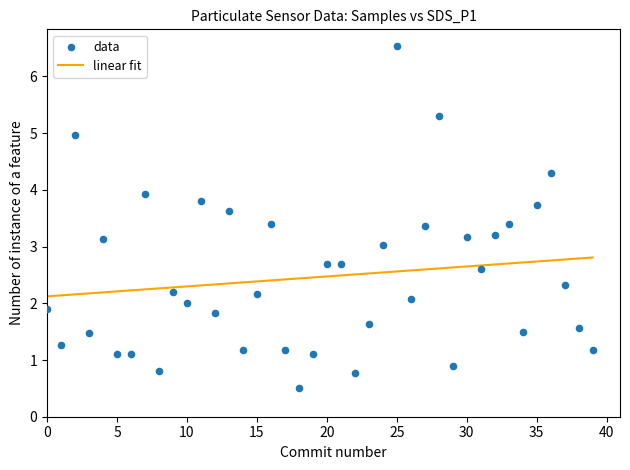

What is the range of Y values (max minus min)?

6.0